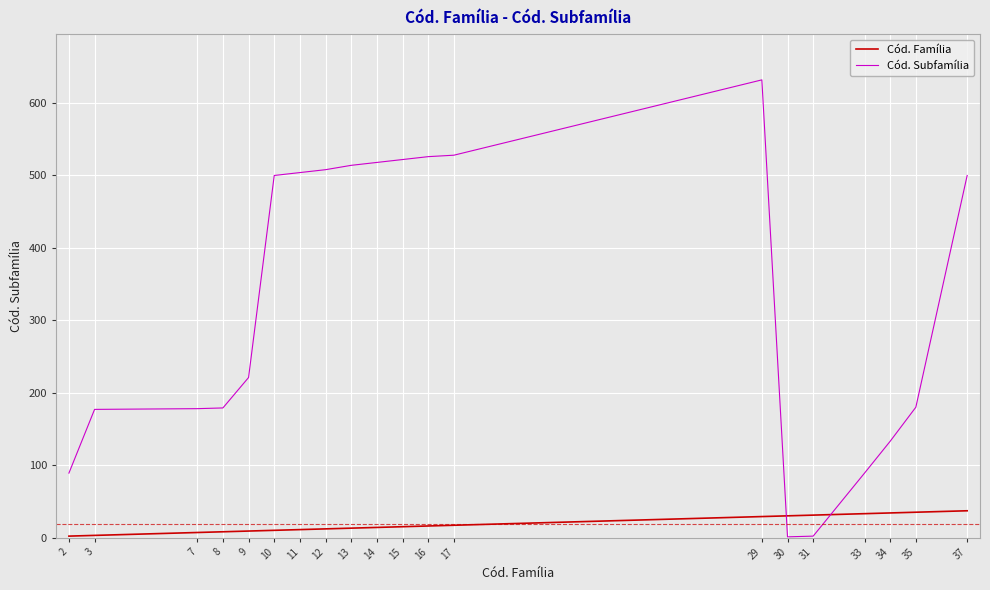

How many lines are shown in the chart?

2